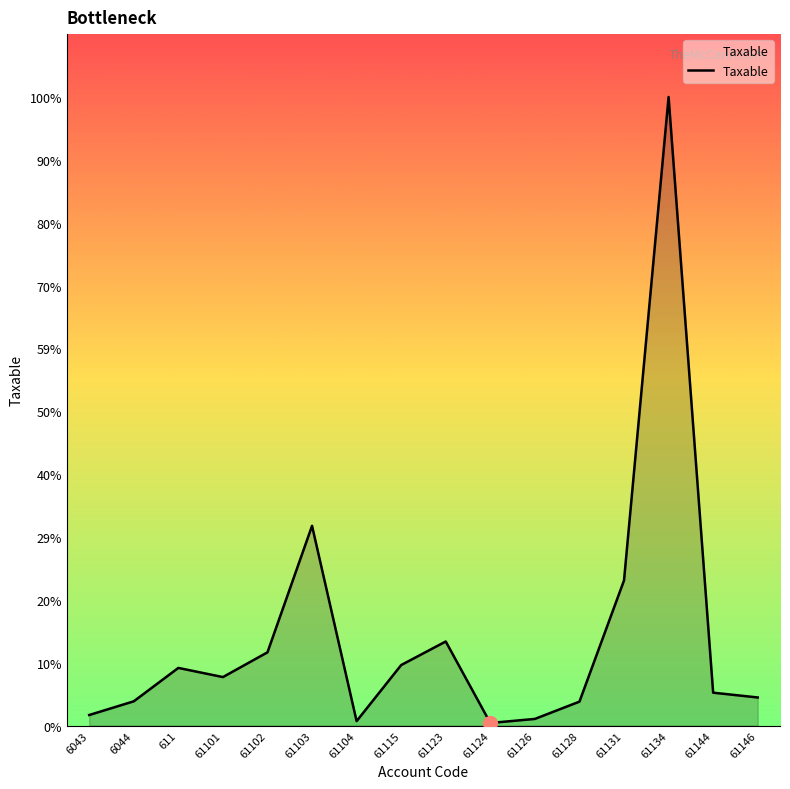

What position from the left is 6044?

2